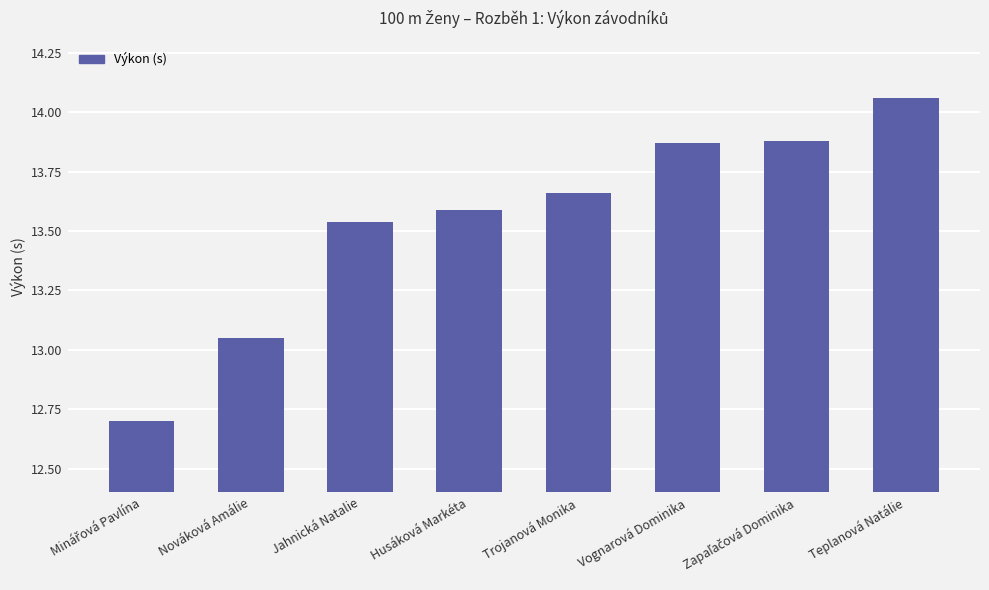

Are the bars grouped side by side (vs. stacked)?

No